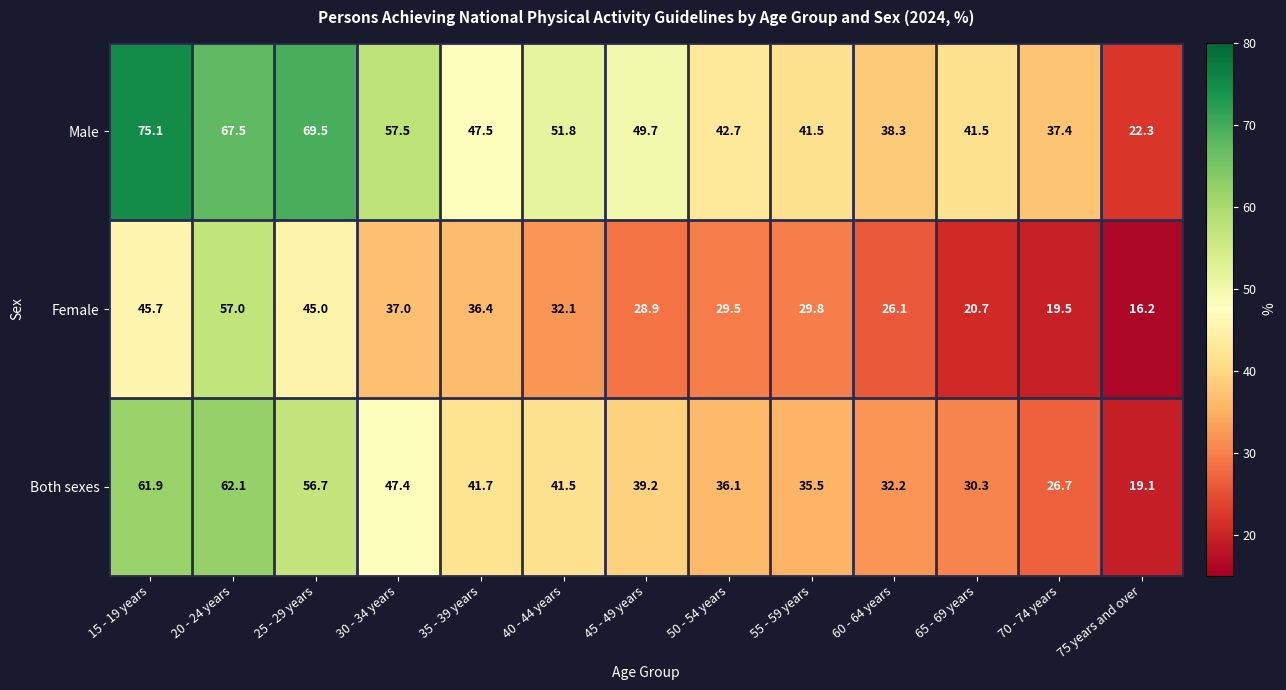

Is it true that Female equals 31.5 at 65 - 69 years?

False